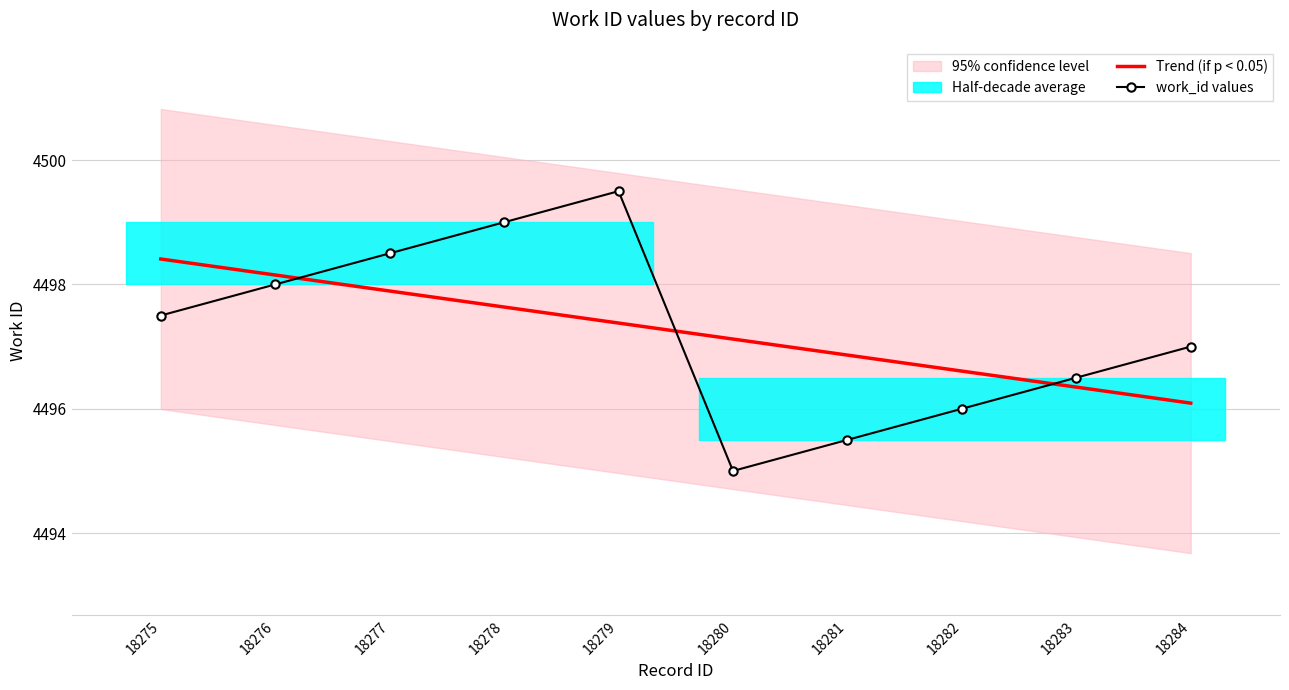

How many intersections are there between Trend (if p < 0.05) and work_id values?

3